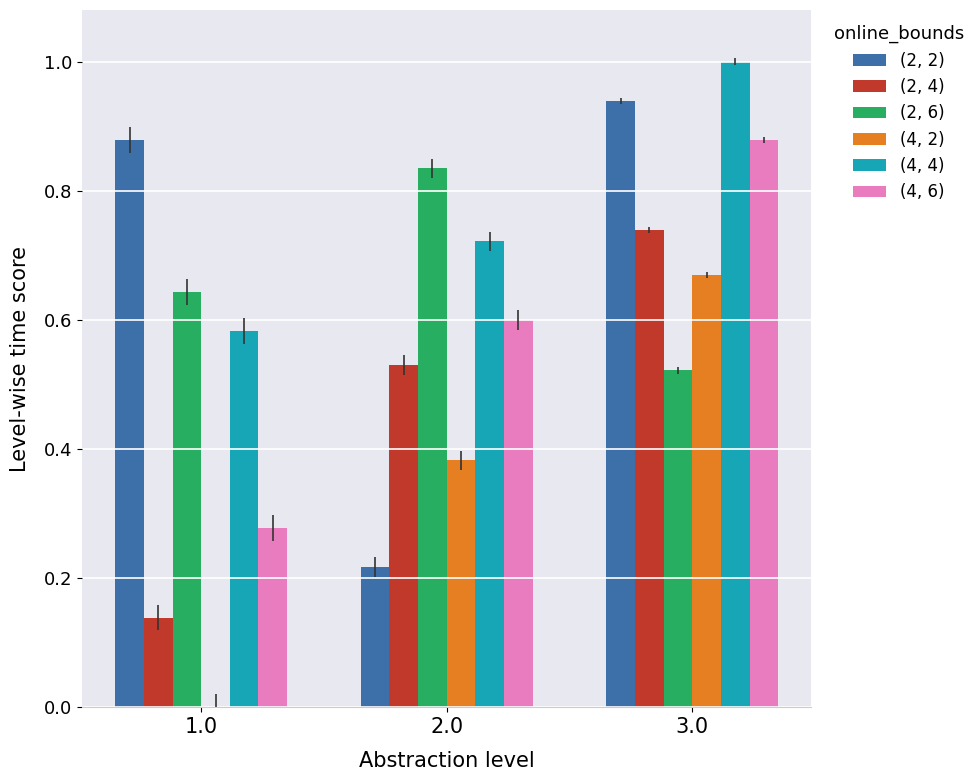

What value does the (4, 4) series have at 3.0?

1.0